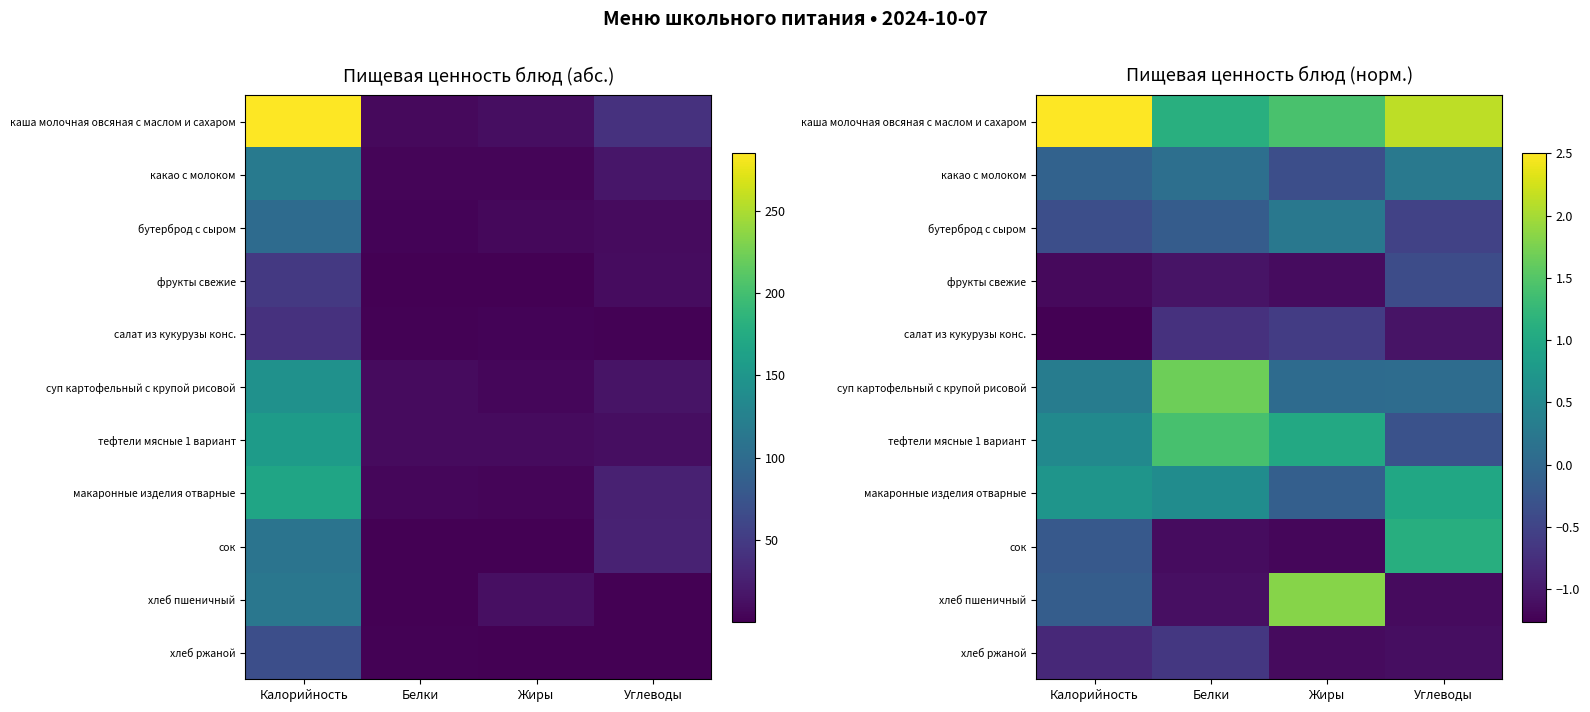

What is the average value of the каша молочная овсяная с маслом и сахаром series?

1.8